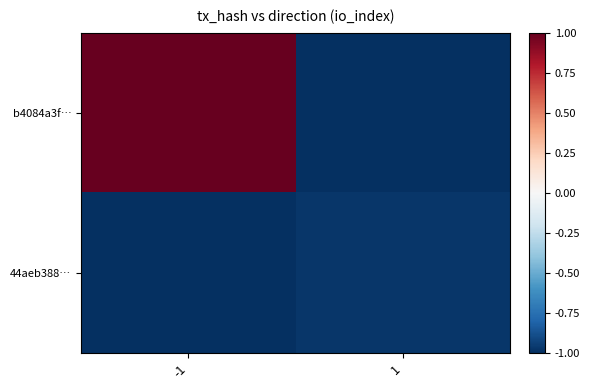

Reading left to right, list all the values displayed in this chart.

b4084a3f…: -1=1.0	1=-1.0
44aeb388…: -1=-1.0	1=-1.0